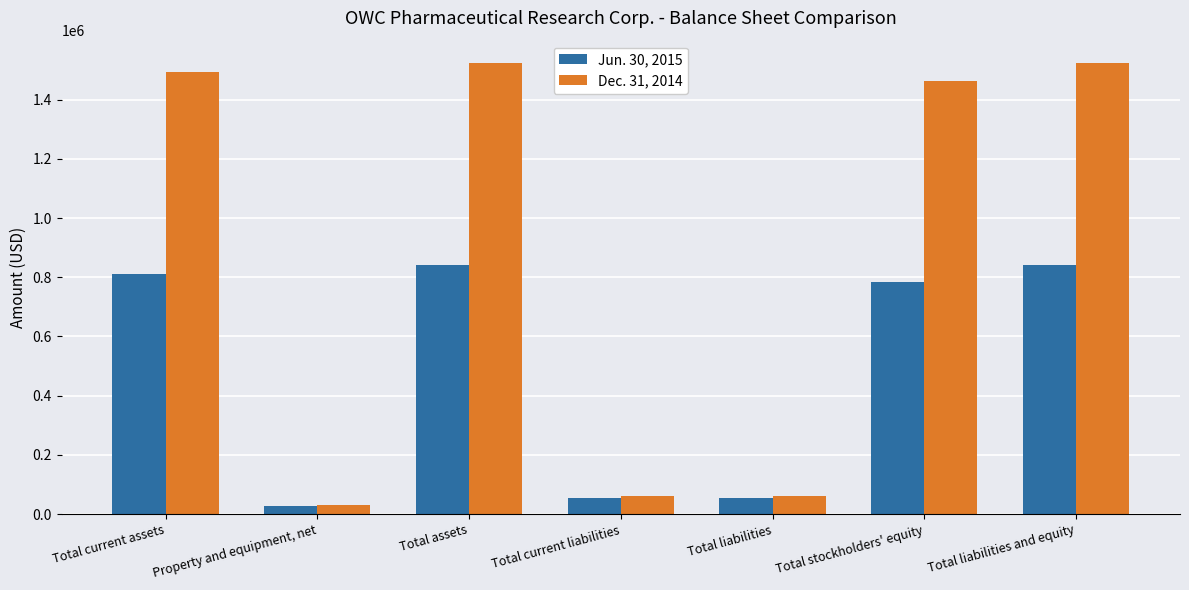

Reading right to left, transcribe all the data shown in this chart.

Jun. 30, 2015: Total liabilities and equity=840386	Total stockholders' equity=784880	Total liabilities=55506	Total current liabilities=55506	Total assets=840386	Property and equipment, net=28109	Total current assets=812277
Dec. 31, 2014: Total liabilities and equity=1522812	Total stockholders' equity=1462508	Total liabilities=60304	Total current liabilities=60304	Total assets=1522812	Property and equipment, net=29454	Total current assets=1493358